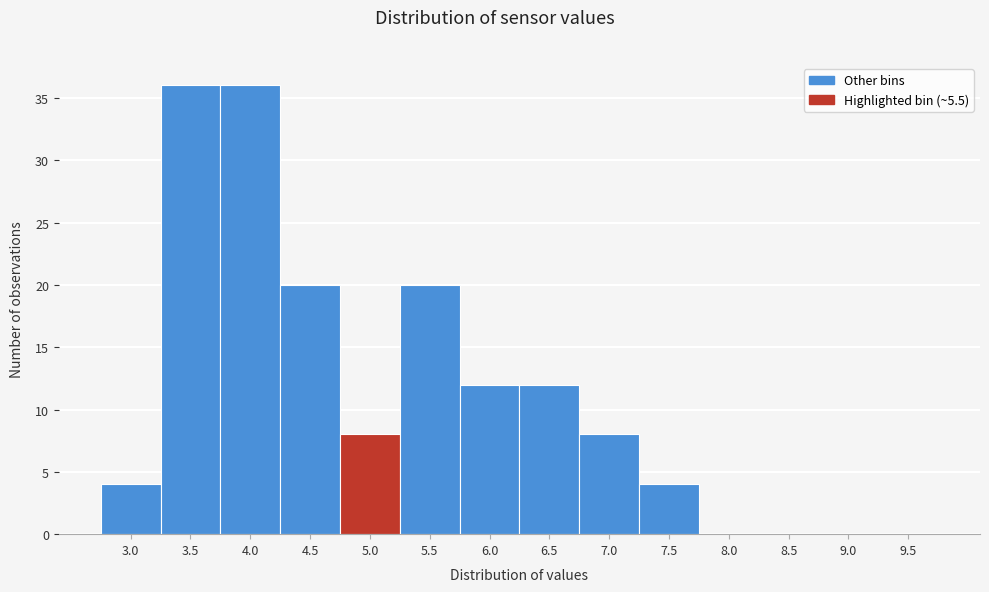

Reading left to right, extract all data points from this chart.

3.0=4	3.5=36	4.0=36	4.5=20	5.0=8	5.5=20	6.0=12	6.5=12	7.0=8	7.5=4	8.0=0	8.5=0	9.0=0	9.5=0